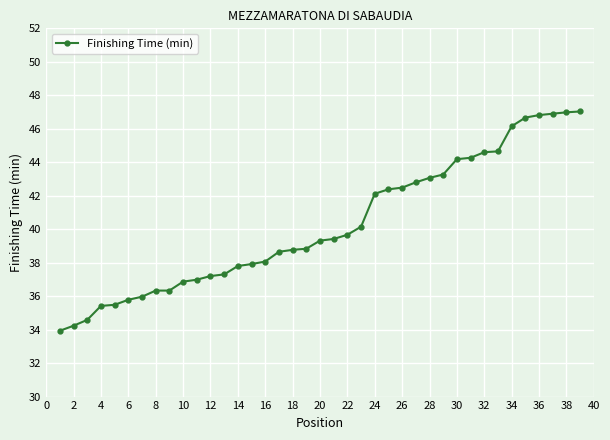

What is the value of the 28th point from the left?

43.1